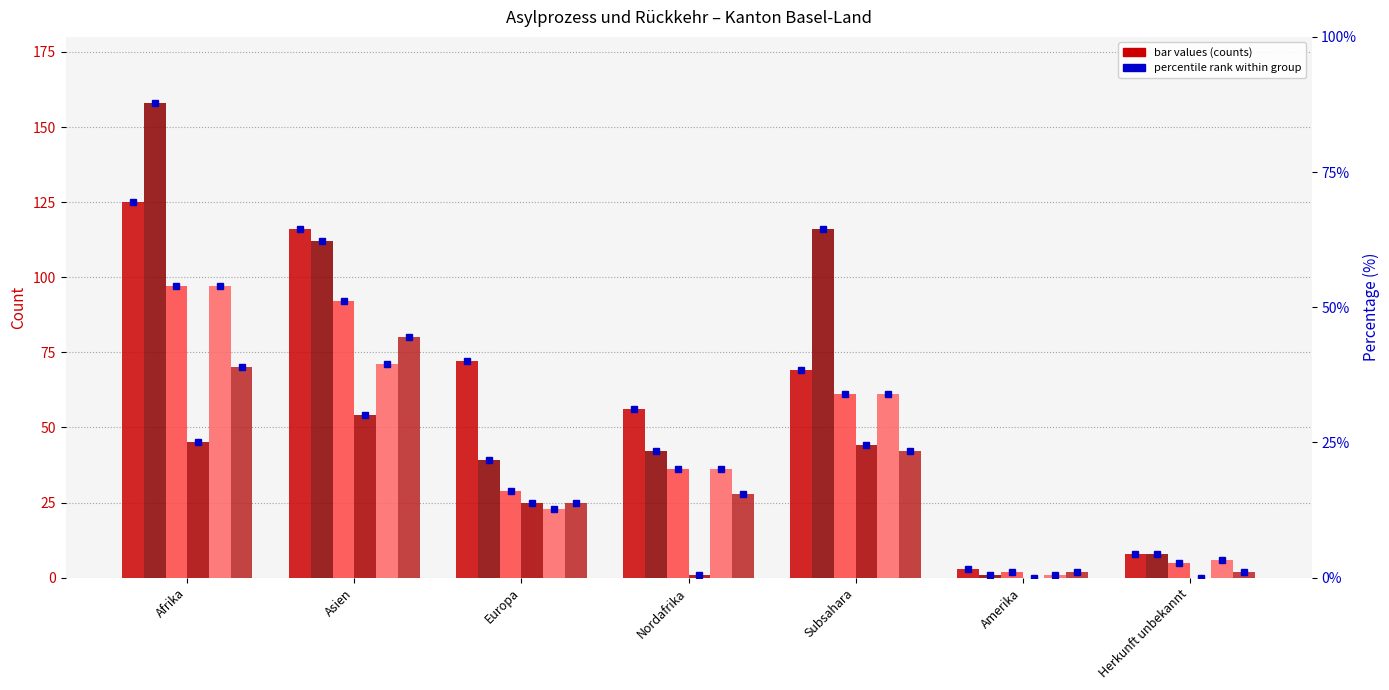

At how many categories does at least one series exceed 99?

3